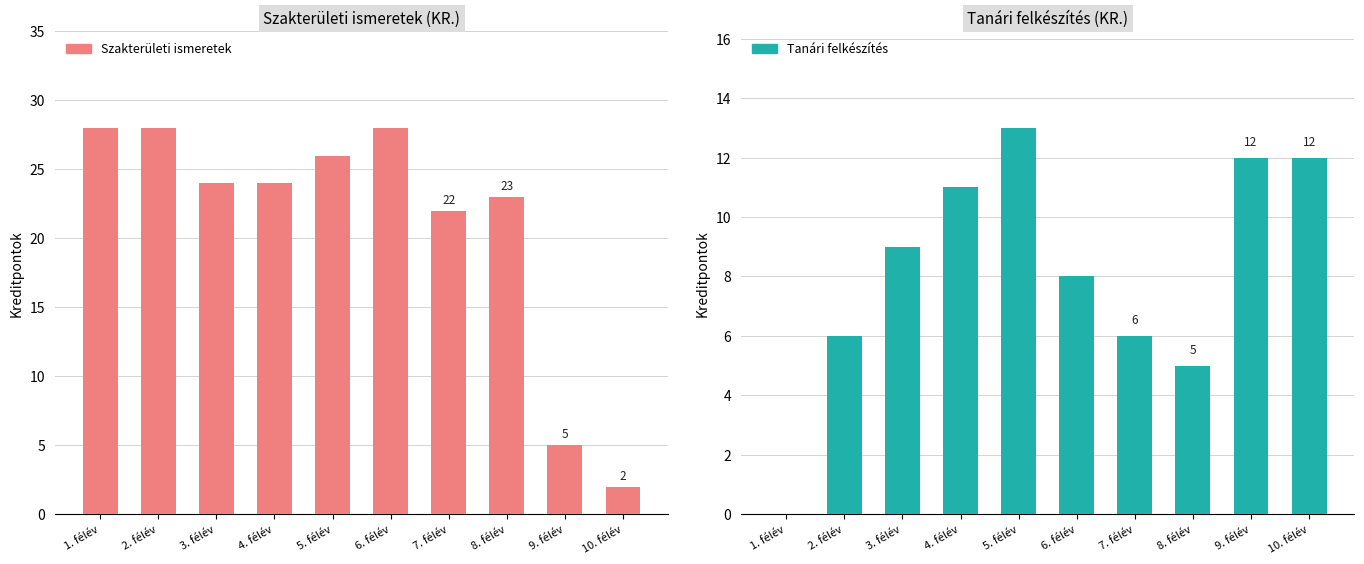

Reading right to left, extract all data points from this chart.

Szakterületi ismeretek: 2	5	23	22	28	26	24	24	28	28
Tanári felkészítés: 12	12	5	6	8	13	11	9	6	0